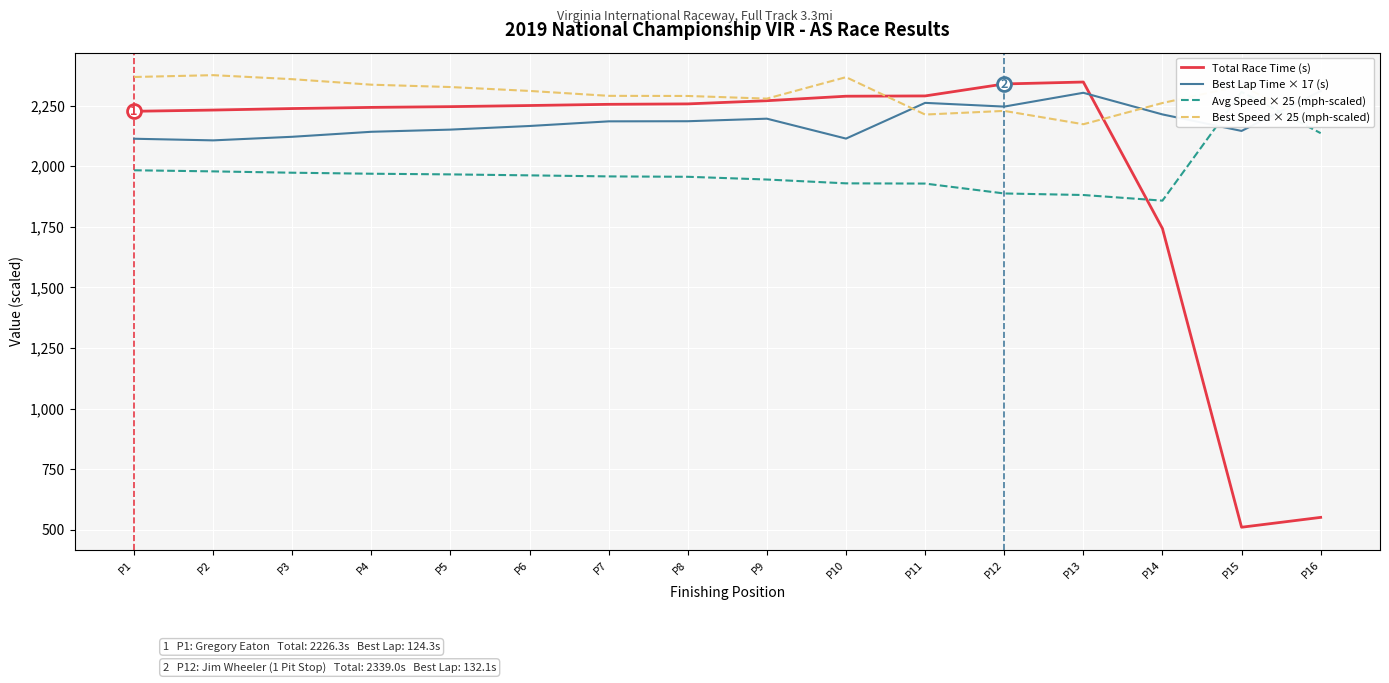

What is the value of the Best Speed × 25 (mph-scaled) point at the 13th from the left?

2172.8